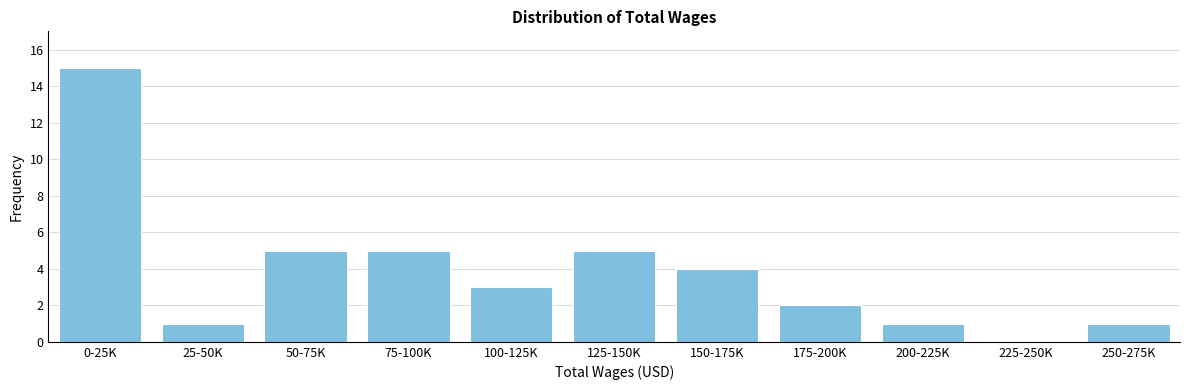

Reading left to right, what are all the values shown in this chart?

0-25K=15	25-50K=1	50-75K=5	75-100K=5	100-125K=3	125-150K=5	150-175K=4	175-200K=2	200-225K=1	225-250K=0	250-275K=1